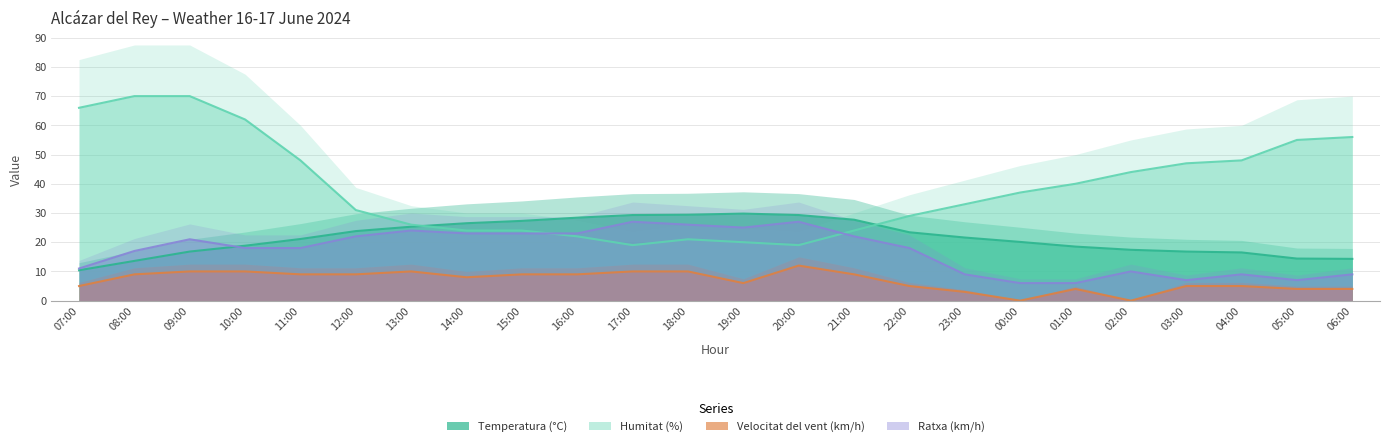

Reading left to right, extract all data points from this chart.

Temperatura (°C): 07:00=10.4	08:00=13.6	09:00=16.8	10:00=18.8	11:00=21.1	12:00=23.8	13:00=25.3	14:00=26.5	15:00=27.3	16:00=28.4	17:00=29.3	18:00=29.4	19:00=29.8	20:00=29.3	21:00=27.7	22:00=23.4	23:00=21.6	00:00=20.1	01:00=18.5	02:00=17.4	03:00=16.8	04:00=16.5	05:00=14.4	06:00=14.3
Humitat (%): 07:00=66.0	08:00=70.0	09:00=70.0	10:00=62.0	11:00=48.0	12:00=31.0	13:00=26.0	14:00=24.0	15:00=24.0	16:00=22.0	17:00=19.0	18:00=21.0	19:00=20.0	20:00=19.0	21:00=24.0	22:00=29.0	23:00=33.0	00:00=37.0	01:00=40.0	02:00=44.0	03:00=47.0	04:00=48.0	05:00=55.0	06:00=56.0
Velocitat del vent (km/h): 07:00=5.0	08:00=9.0	09:00=10.0	10:00=10.0	11:00=9.0	12:00=9.0	13:00=10.0	14:00=8.0	15:00=9.0	16:00=9.0	17:00=10.0	18:00=10.0	19:00=6.0	20:00=12.0	21:00=9.0	22:00=5.0	23:00=3.0	00:00=0.0	01:00=4.0	02:00=0.0	03:00=5.0	04:00=5.0	05:00=4.0	06:00=4.0
Ratxa (km/h): 07:00=11.0	08:00=17.0	09:00=21.0	10:00=18.0	11:00=18.0	12:00=22.0	13:00=24.0	14:00=23.0	15:00=23.0	16:00=23.0	17:00=27.0	18:00=26.0	19:00=25.0	20:00=27.0	21:00=22.0	22:00=18.0	23:00=9.0	00:00=6.0	01:00=6.0	02:00=10.0	03:00=7.0	04:00=9.0	05:00=7.0	06:00=9.0